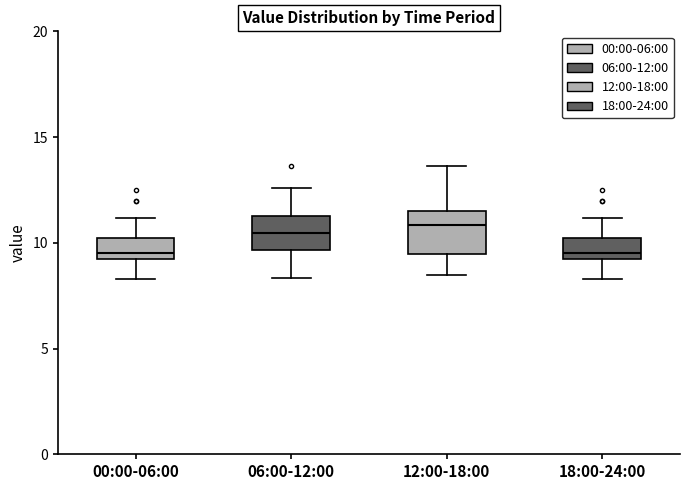

Reading left to right, read every box against the y-axis: the position of its median line, the range the box covers, and the ends of its whiskers. The values are not printed on the chart, so give them approximately, as read against the axis.

00:00-06:00: median 9.5, box 9.0 to 10.0, whiskers 8.5 to 11.0
06:00-12:00: median 10.5, box 9.5 to 11.5, whiskers 8.5 to 12.5
12:00-18:00: median 11.0, box 9.5 to 11.5, whiskers 8.5 to 13.5
18:00-24:00: median 9.5, box 9.0 to 10.0, whiskers 8.5 to 11.0